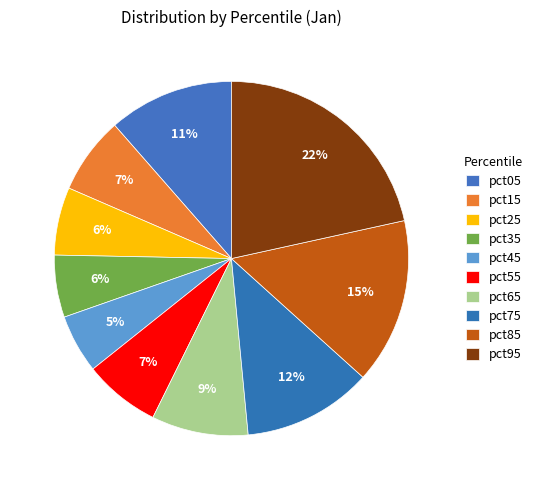

Count the number of slices in the pie.

10